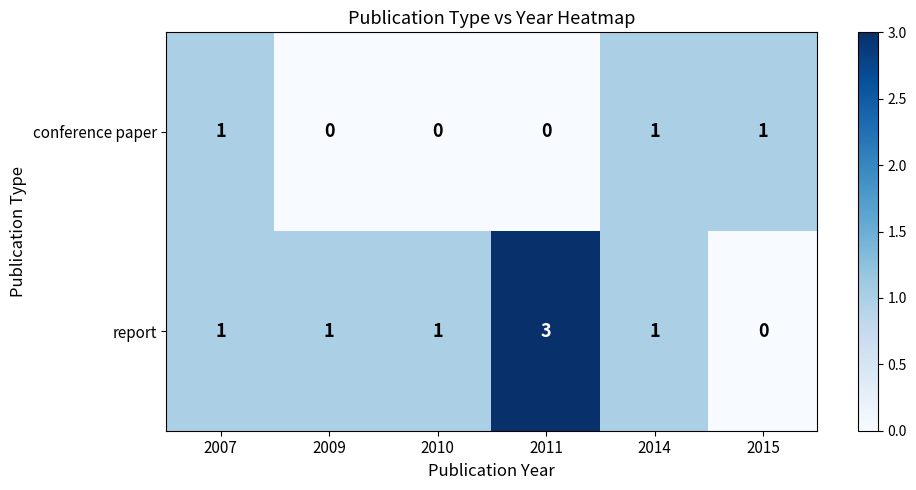

What is the maximum value for report?

3